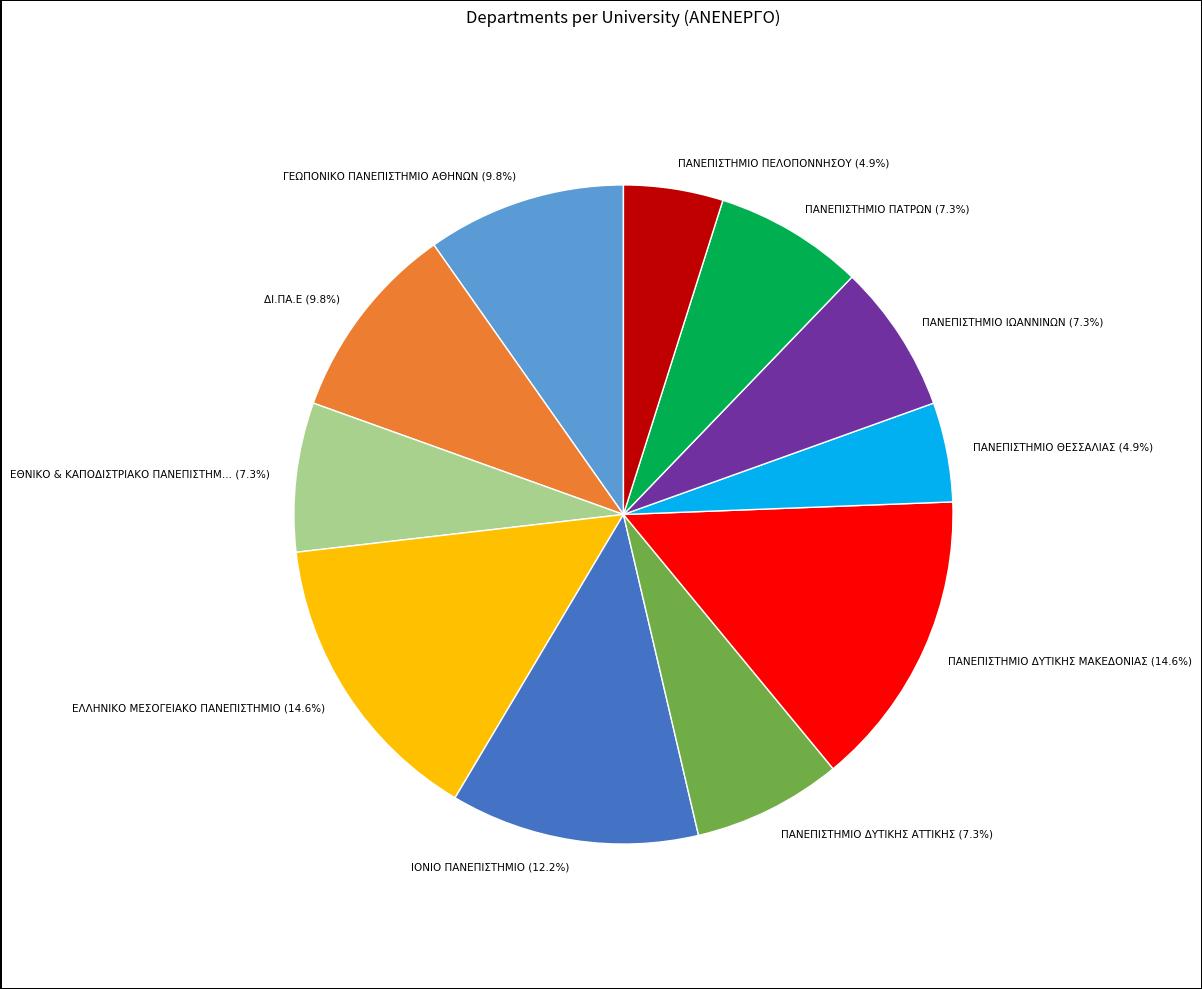

How many segments does this pie chart have?

11